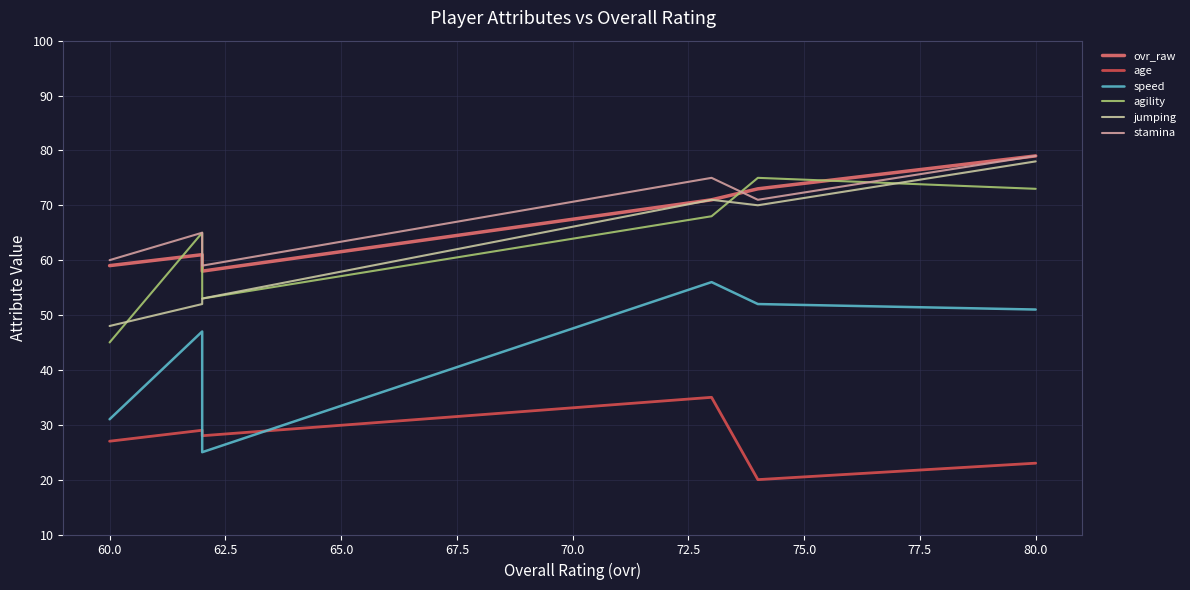

True or false: jumping and ovr_raw cross at least once.

False